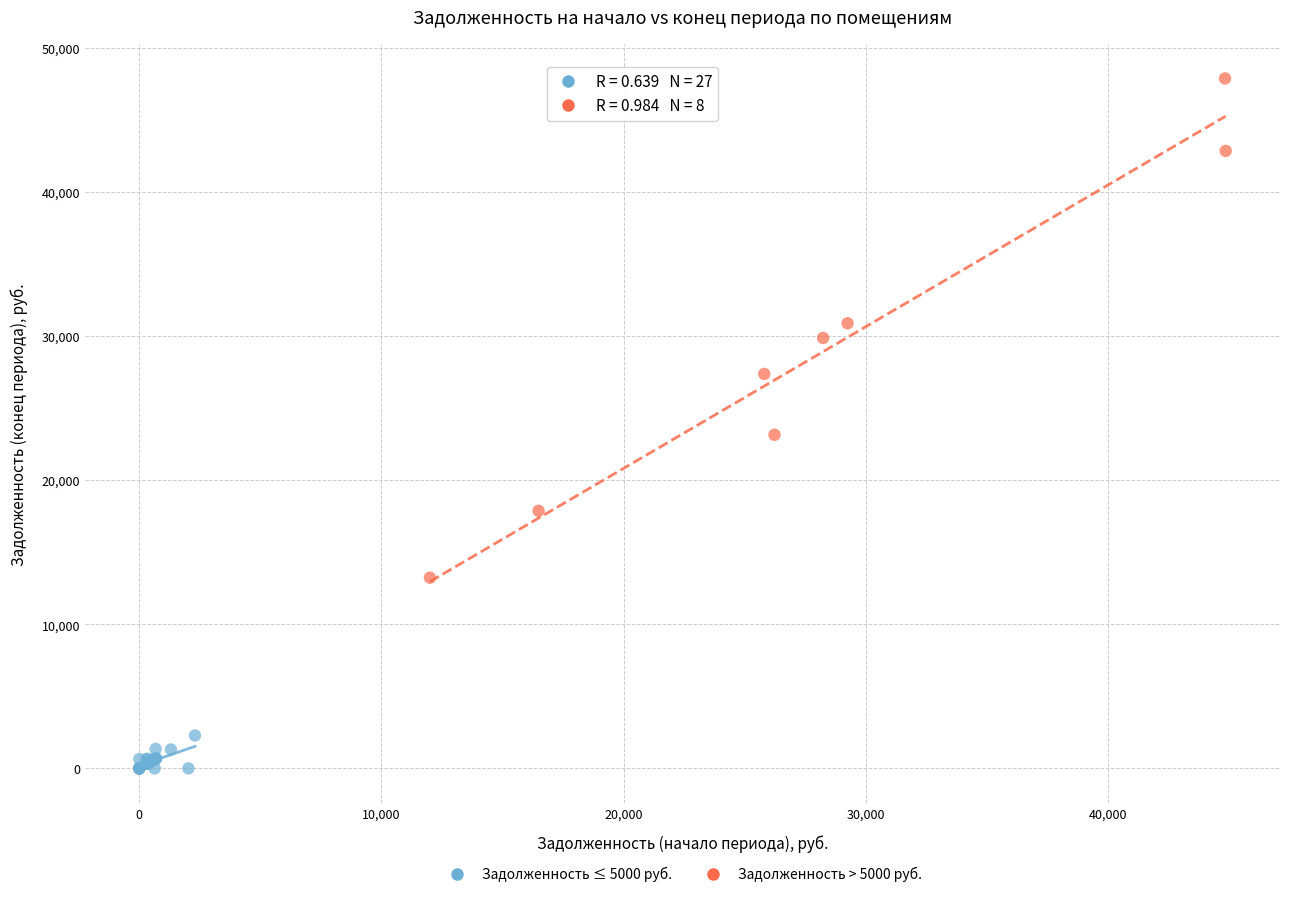

Which series reaches the minimum Y coordinate?

Задолженность ≤ 5000 руб.